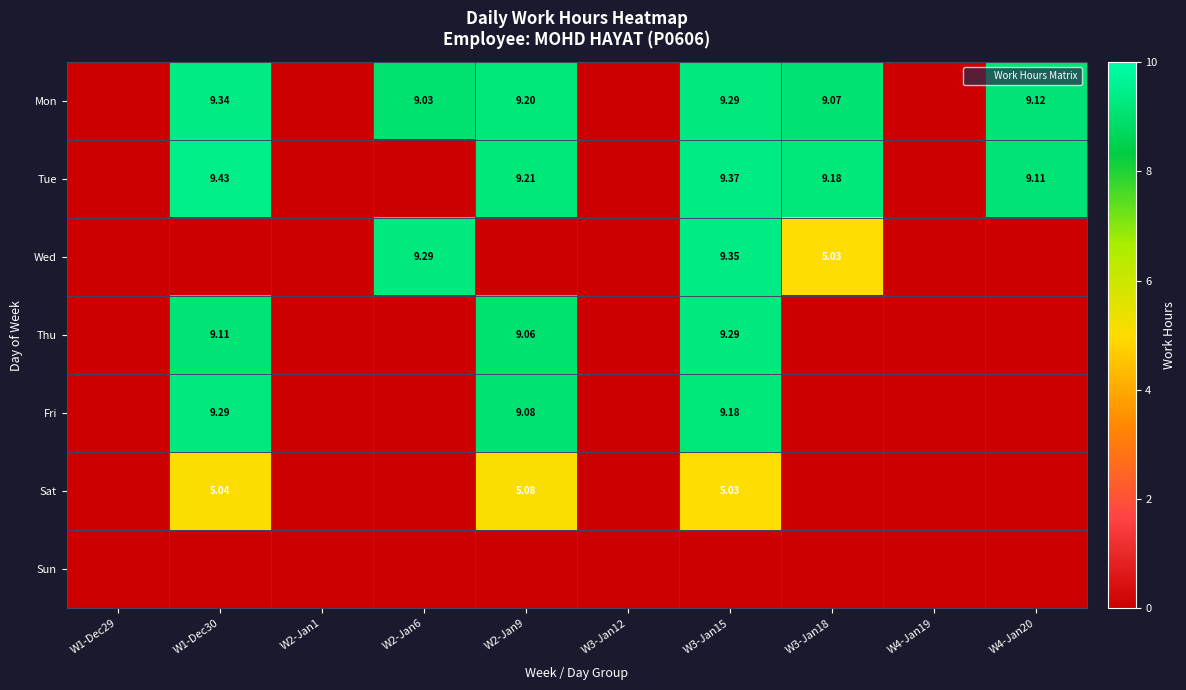

What is the difference between the Thu values at W4-Jan20 and W3-Jan15?

9.3